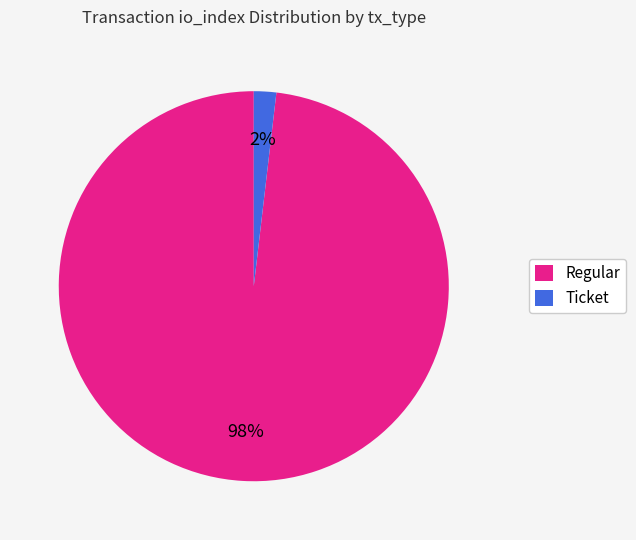

Which category has the biggest portion of the pie?

Regular